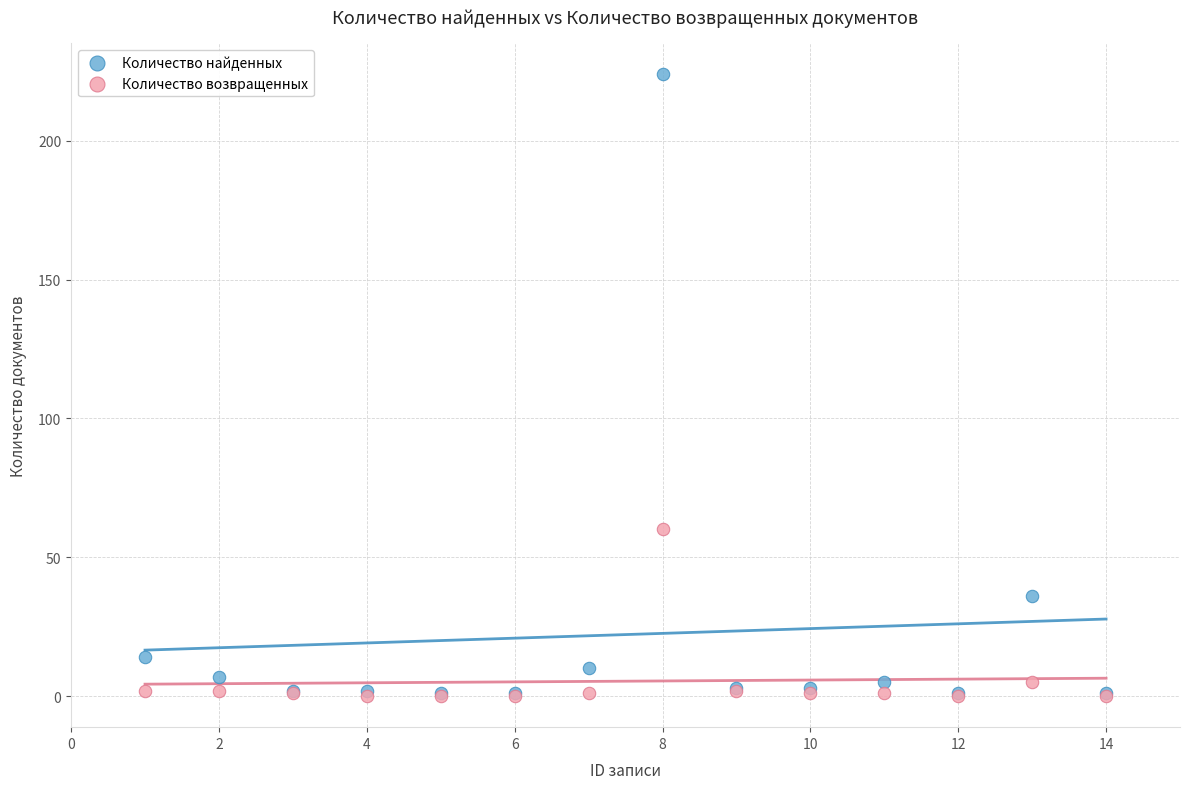

In the Количество возвращенных series, what Y value is closest to 30?

5